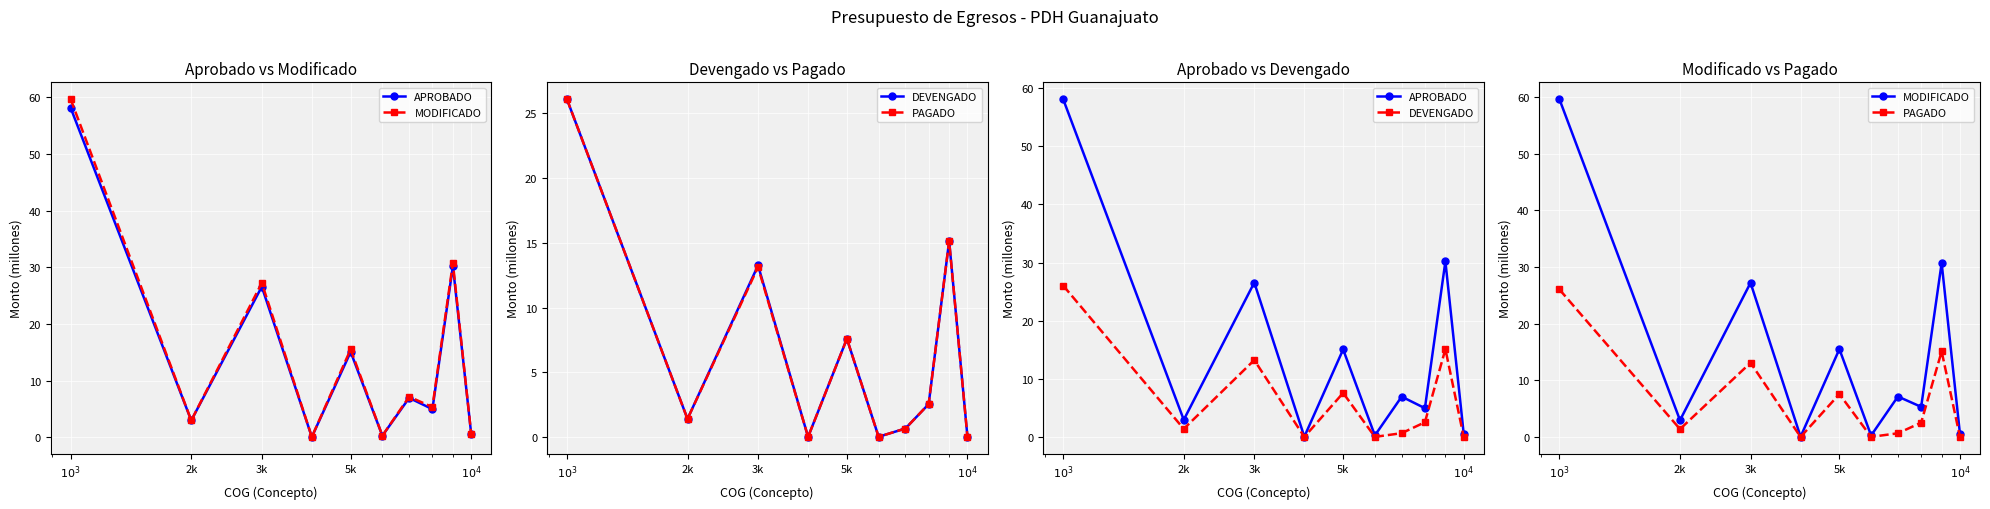

At which category is the sum across all series the highest?

$10^3$